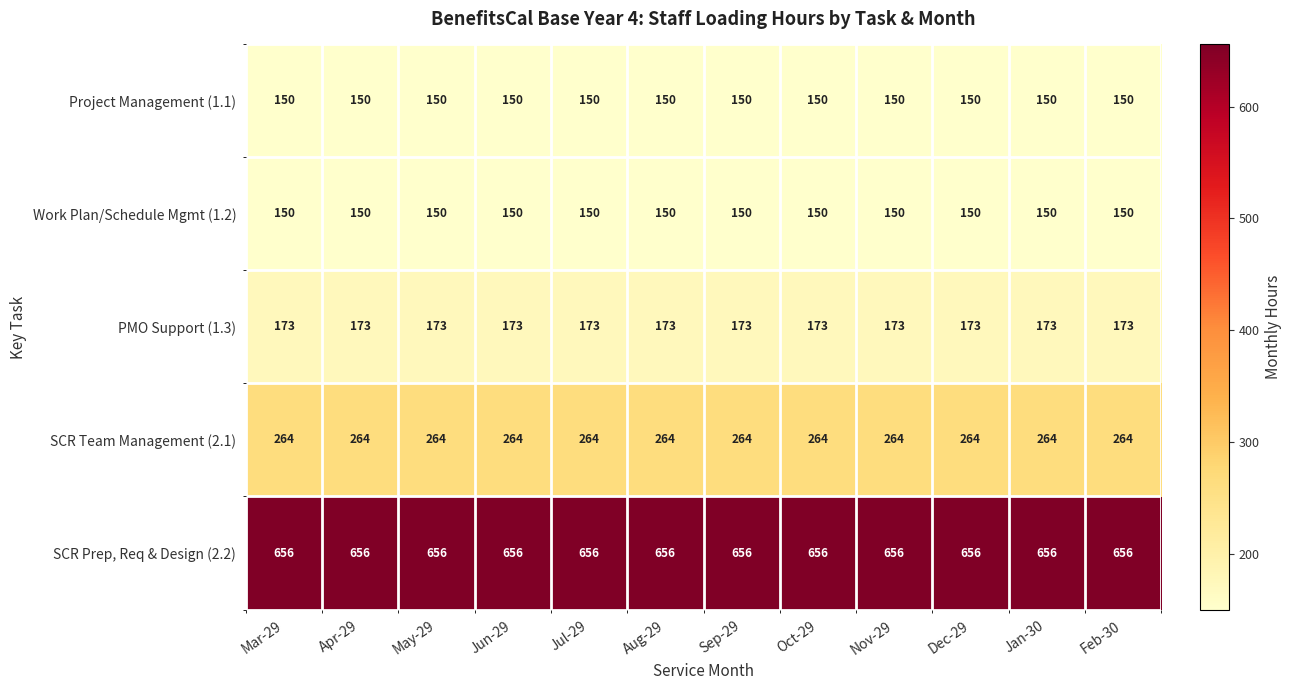

What is the average value of the SCR Team Management (2.1) series?

264